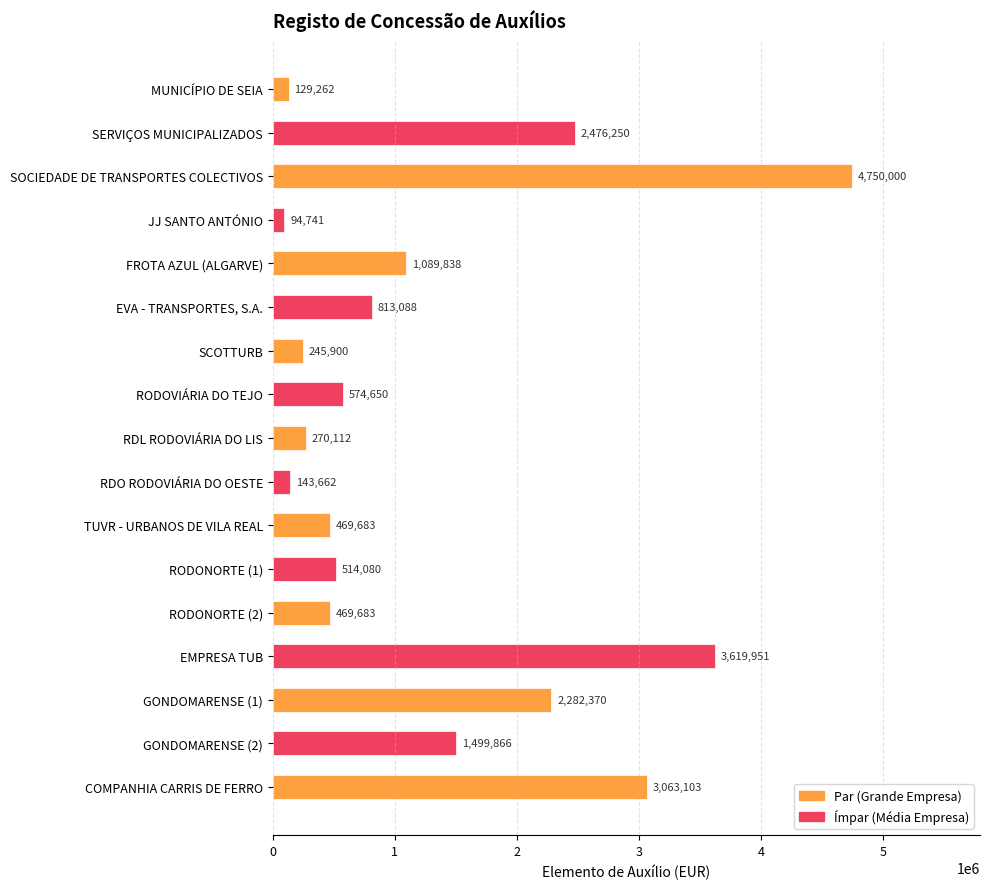

Where is the data nearest to the value 2422370?

SERVIÇOS MUNICIPALIZADOS